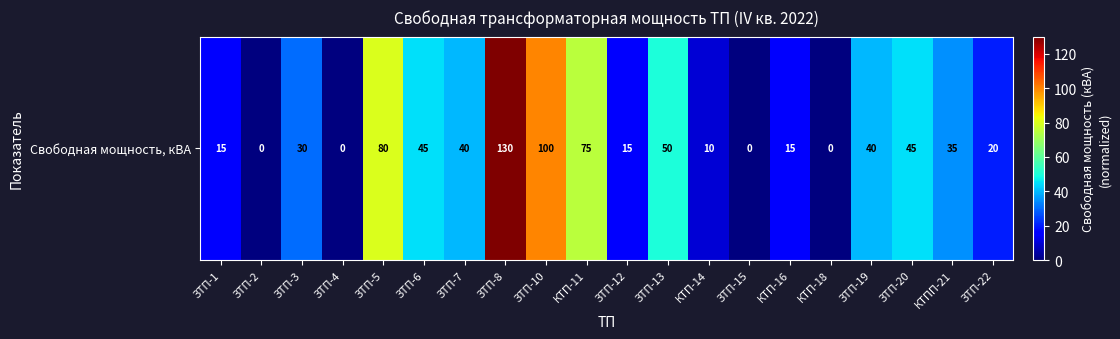

List the labels in order of value, smallest first.

ЗТП-2, ЗТП-4, ЗТП-15, КТП-18, КТП-14, ЗТП-1, ЗТП-12, КТП-16, ЗТП-22, ЗТП-3, КТПП-21, ЗТП-7, ЗТП-19, ЗТП-6, ЗТП-20, ЗТП-13, КТП-11, ЗТП-5, ЗТП-10, ЗТП-8